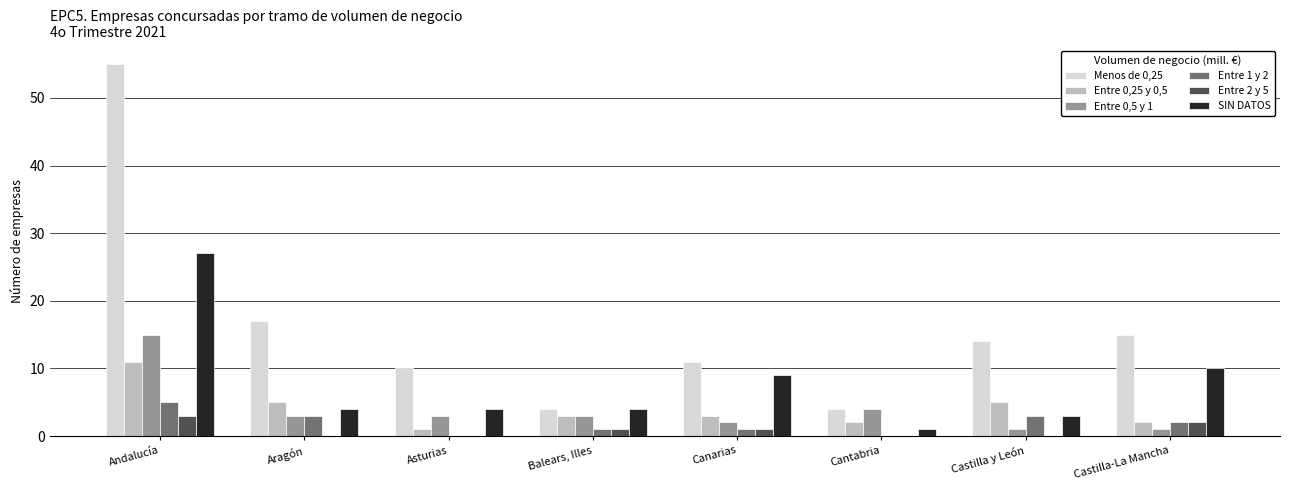

Reading right to left, list all the values displayed in this chart.

Menos de 0,25: Castilla-La Mancha=15	Castilla y León=14	Cantabria=4	Canarias=11	Balears, Illes=4	Asturias=10	Aragón=17	Andalucía=55
Entre 0,25 y 0,5: Castilla-La Mancha=2	Castilla y León=5	Cantabria=2	Canarias=3	Balears, Illes=3	Asturias=1	Aragón=5	Andalucía=11
Entre 0,5 y 1: Castilla-La Mancha=1	Castilla y León=1	Cantabria=4	Canarias=2	Balears, Illes=3	Asturias=3	Aragón=3	Andalucía=15
Entre 1 y 2: Castilla-La Mancha=2	Castilla y León=3	Cantabria=0	Canarias=1	Balears, Illes=1	Asturias=0	Aragón=3	Andalucía=5
Entre 2 y 5: Castilla-La Mancha=2	Castilla y León=0	Cantabria=0	Canarias=1	Balears, Illes=1	Asturias=0	Aragón=0	Andalucía=3
SIN DATOS: Castilla-La Mancha=10	Castilla y León=3	Cantabria=1	Canarias=9	Balears, Illes=4	Asturias=4	Aragón=4	Andalucía=27